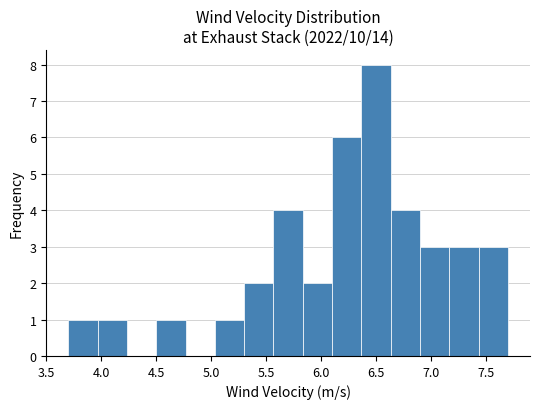

Reading left to right, transcribe this chart: for each bar, give the range it covers on the x-axis and its height. Neither the bar edges nor the heights are printed on the chart, so give them approximately, as read against the axes.

3.70 to 3.95: 1
3.95 to 4.25: 1
4.25 to 4.50: 0
4.50 to 4.75: 1
4.75 to 5.05: 0
5.05 to 5.30: 1
5.30 to 5.55: 2
5.55 to 5.85: 4
5.85 to 6.10: 2
6.10 to 6.35: 6
6.35 to 6.65: 8
6.65 to 6.90: 4
6.90 to 7.15: 3
7.15 to 7.45: 3
7.45 to 7.70: 3